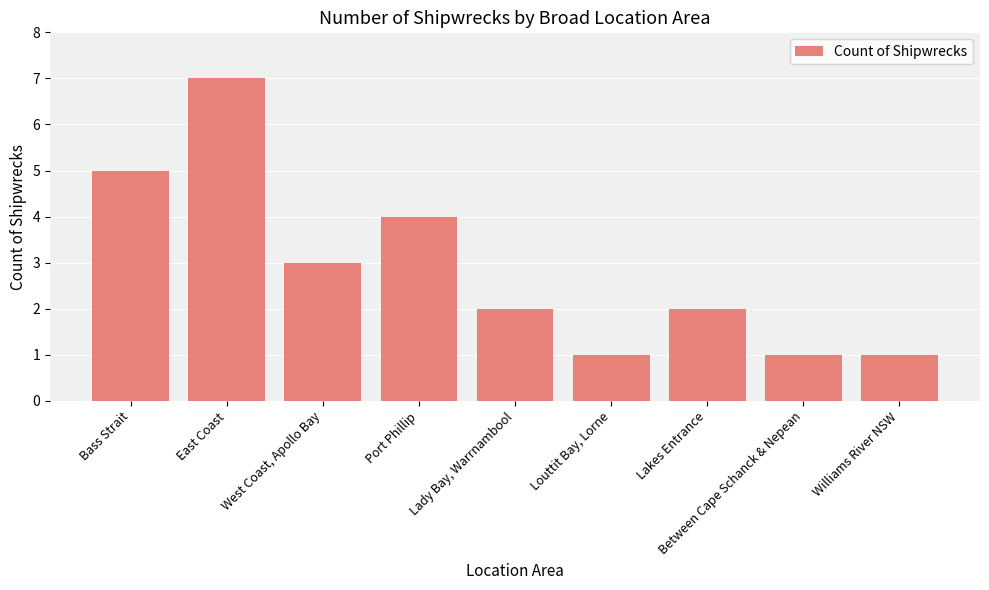

Reading left to right, extract all data points from this chart.

Bass Strait=5	East Coast=7	West Coast, Apollo Bay=3	Port Phillip=4	Lady Bay, Warrnambool=2	Louttit Bay, Lorne=1	Lakes Entrance=2	Between Cape Schanck & Nepean=1	Williams River NSW=1